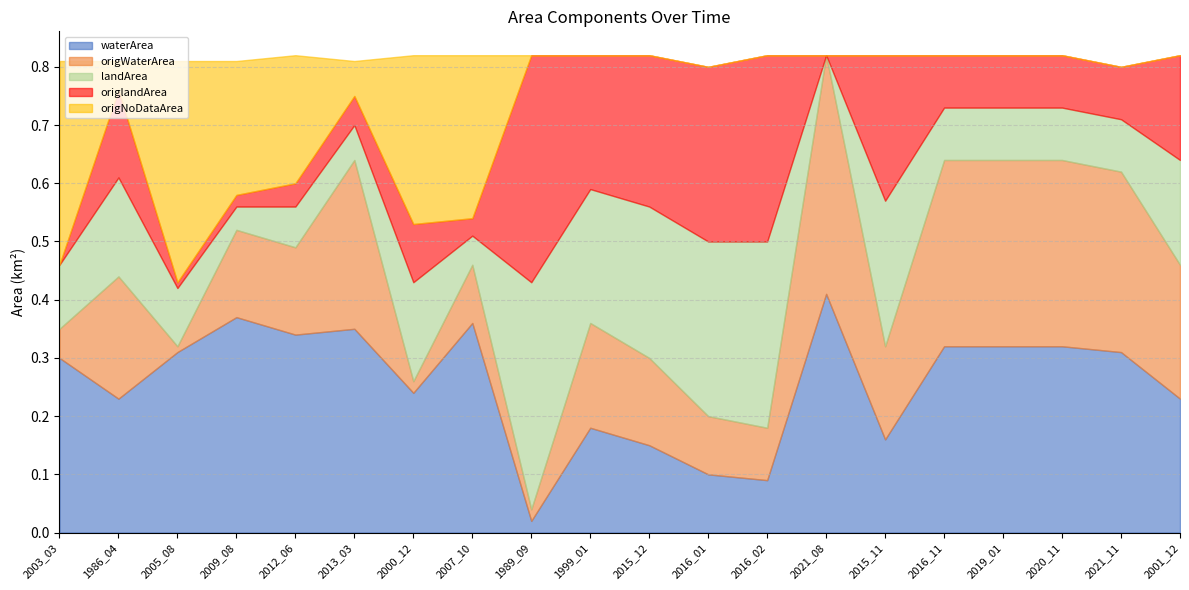

How many interior local valleys does the waterArea series have?

6